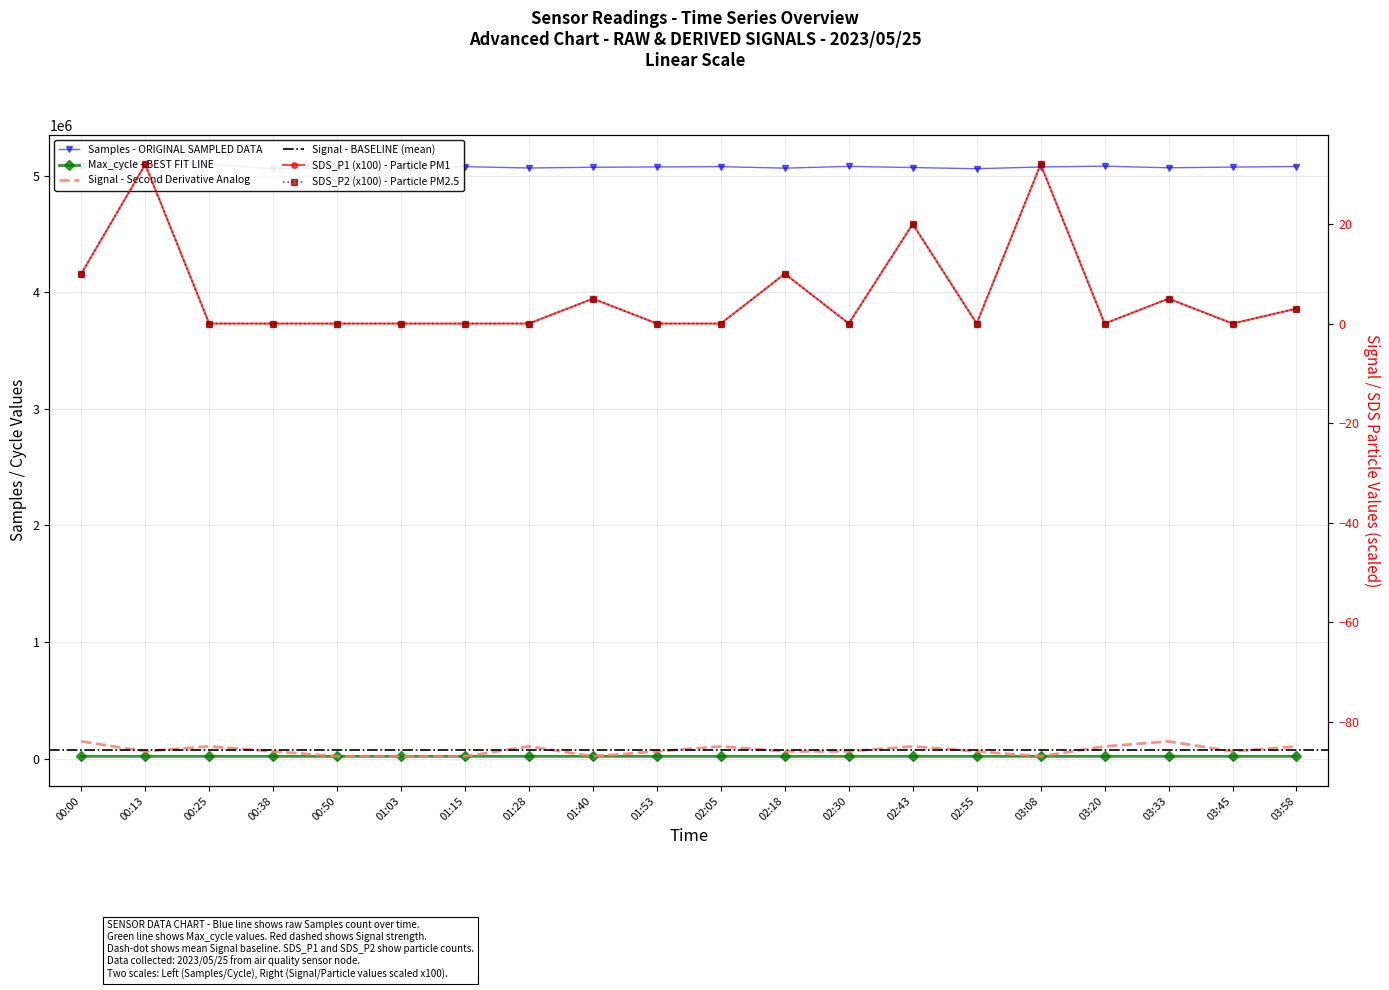

How many data points in Max_cycle are less than 20050?

10